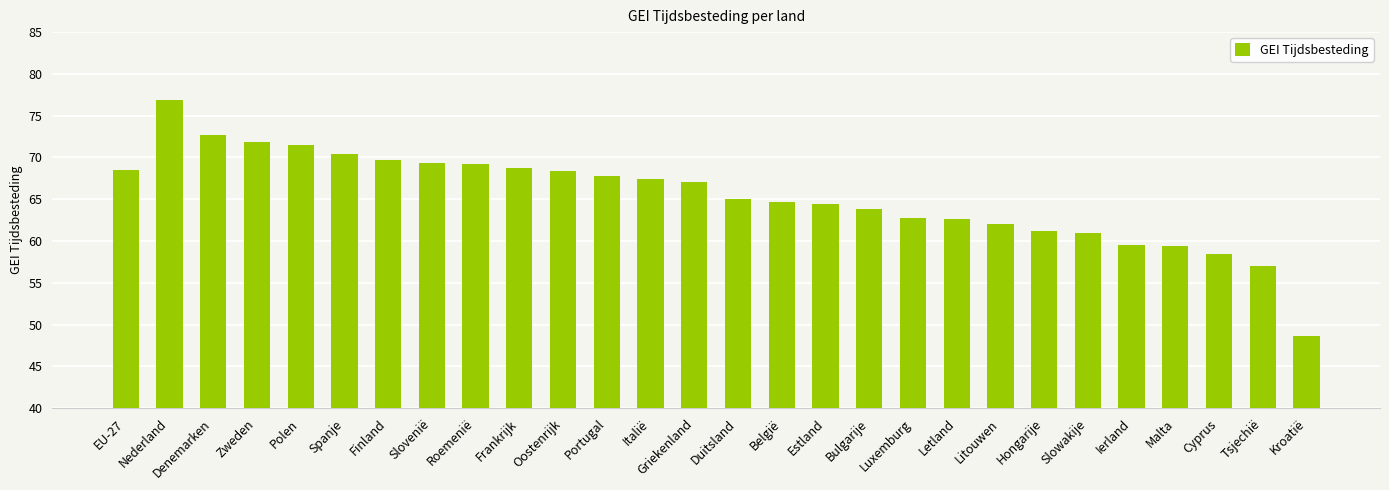

What is the greatest value displayed?

76.9